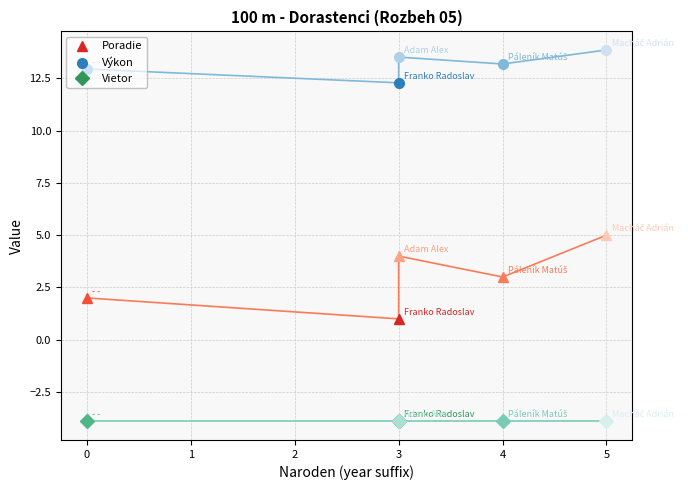

What is the difference between the Výkon values at - - and Macháč Adrián?

0.9